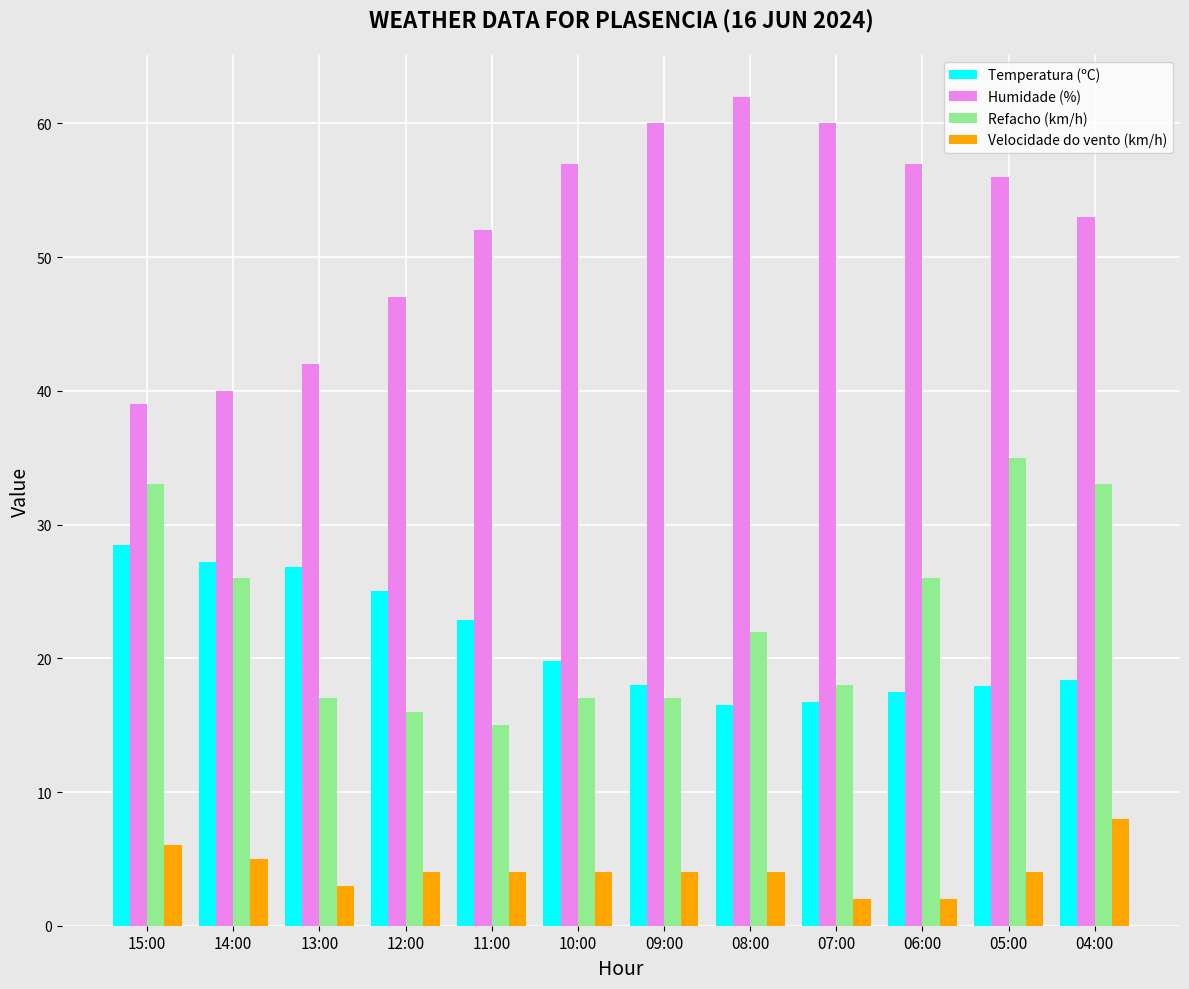

Is it true that Temperatura (ºC) equals 49.4 at 15:00?

False